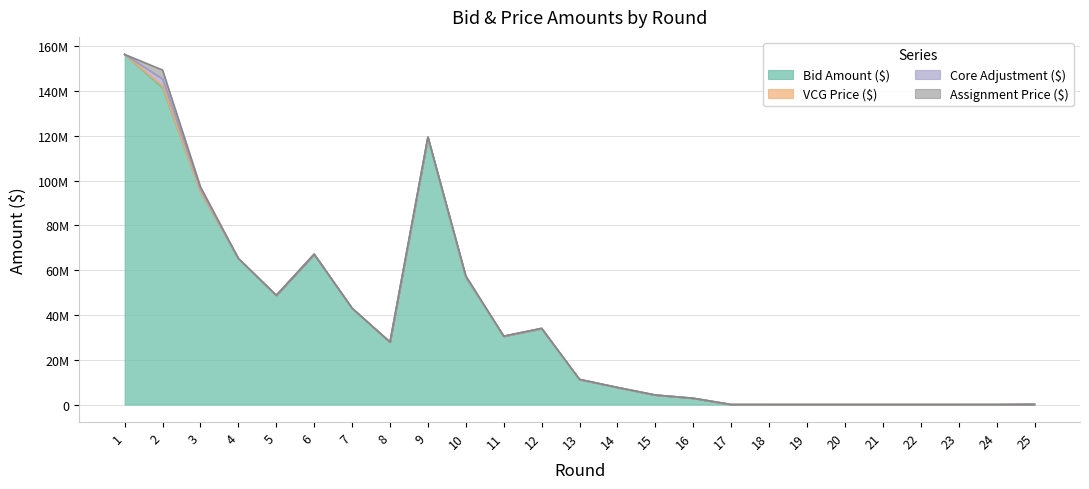

Does the chart have visible grid lines?

Yes